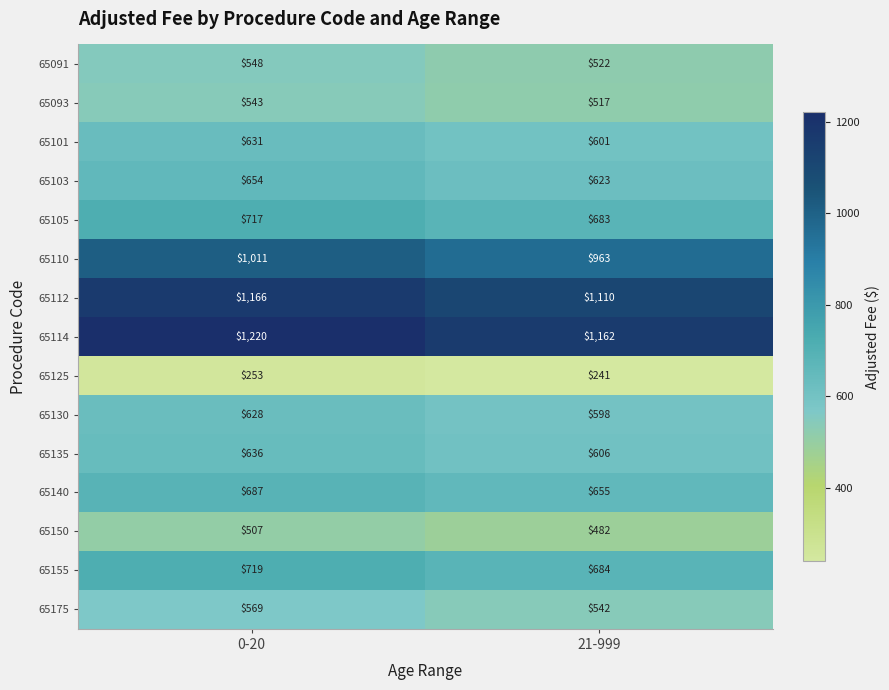

What is the difference between the 65114 values at 0-20 and 21-999?

58